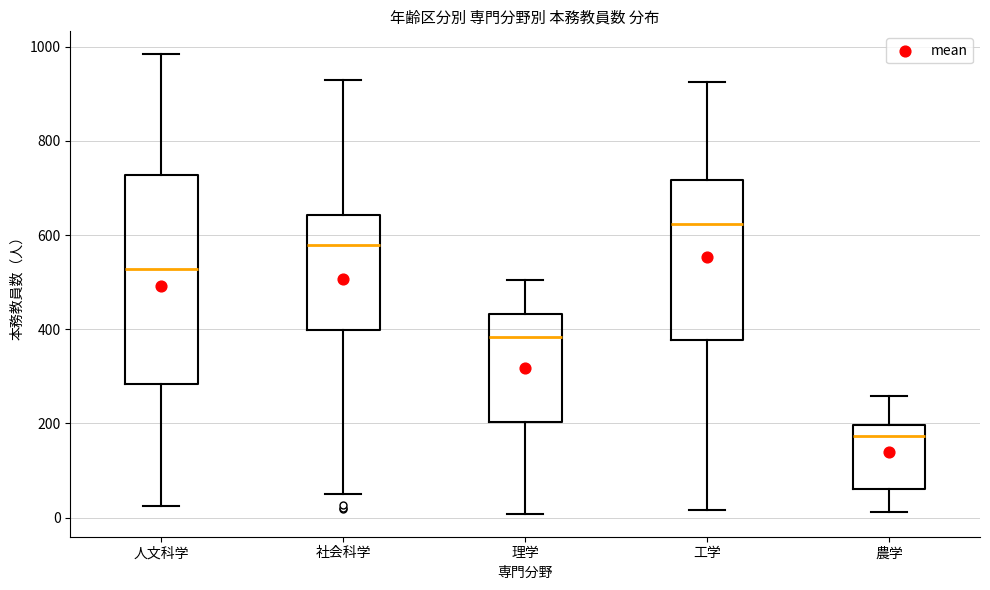

Where does the lower whisker of the box for 工学 end on the y-axis? The values are not printed on the chart, so give them approximately, as read against the axis.

20